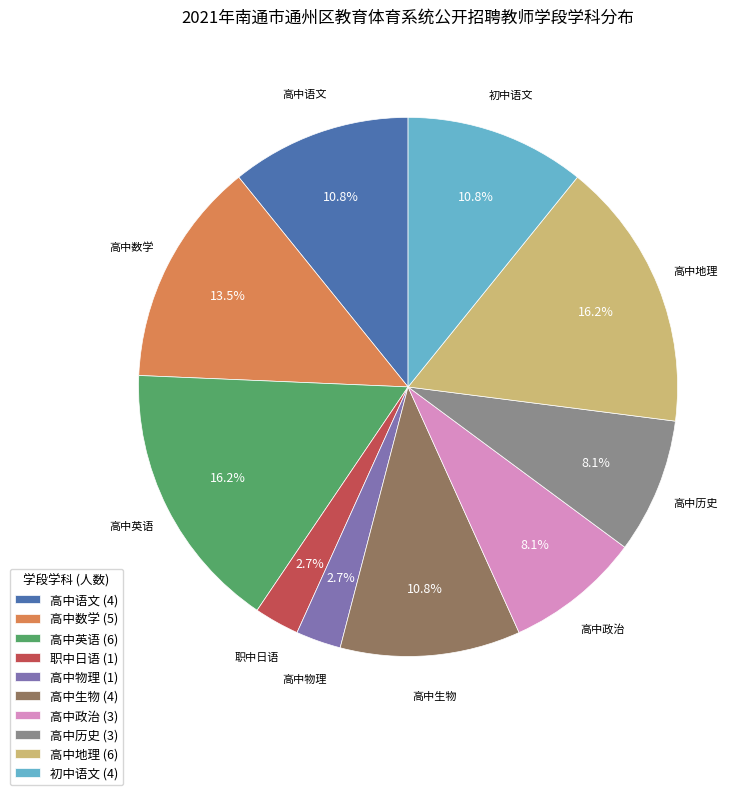

What is the ratio of the value at 高中物理 to the value at 高中历史?

0.3